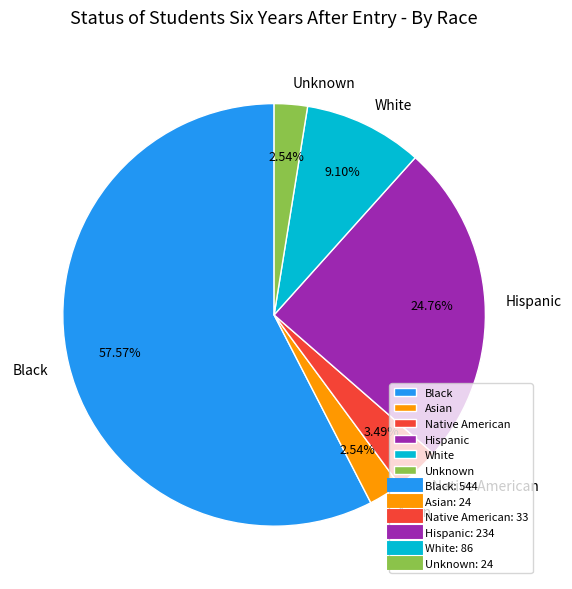

Which category has the biggest portion of the pie?

Black